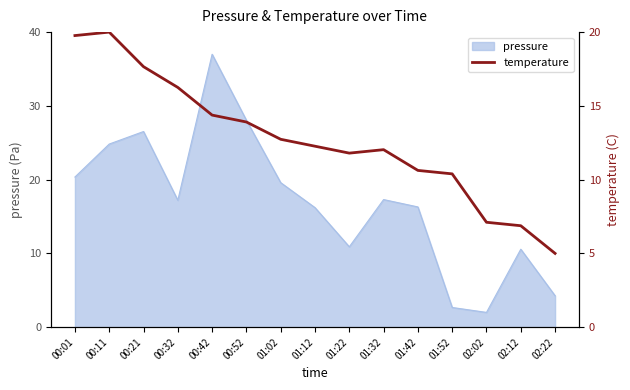

Approximately how many times larger is the value at 00:52 compared to 00:42?

1.0